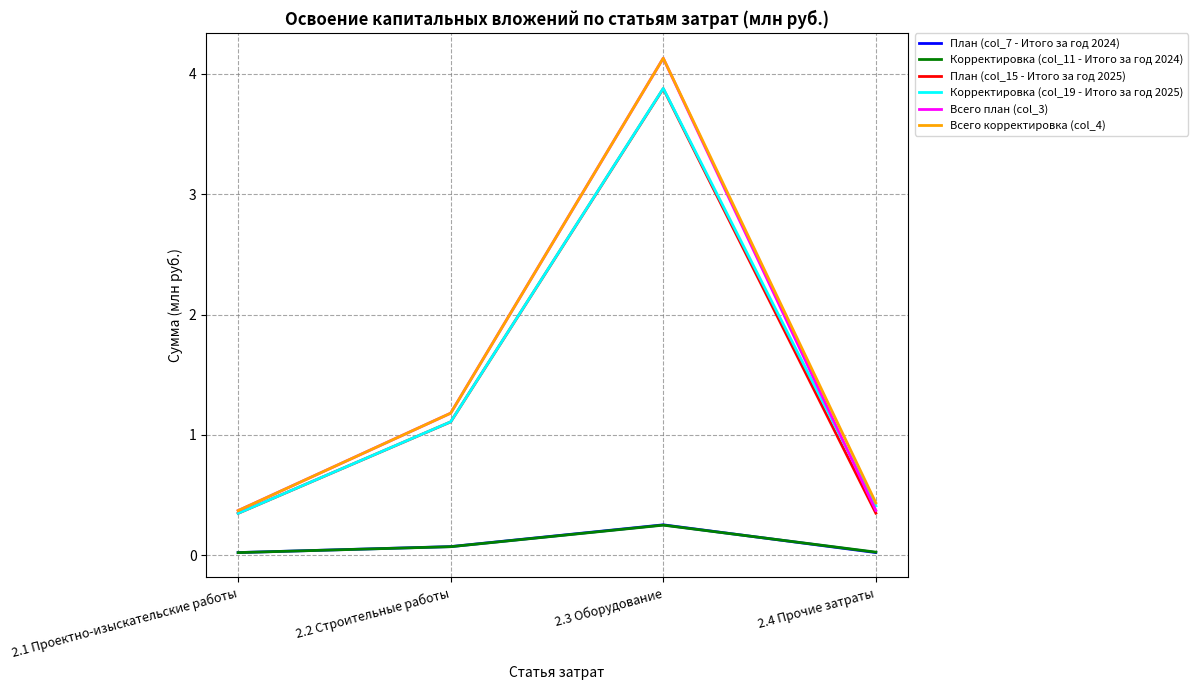

What is the difference between the Корректировка (col_19 - Итого за год 2025) values at 2.3 Оборудование and 2.4 Прочие затраты?

3.5